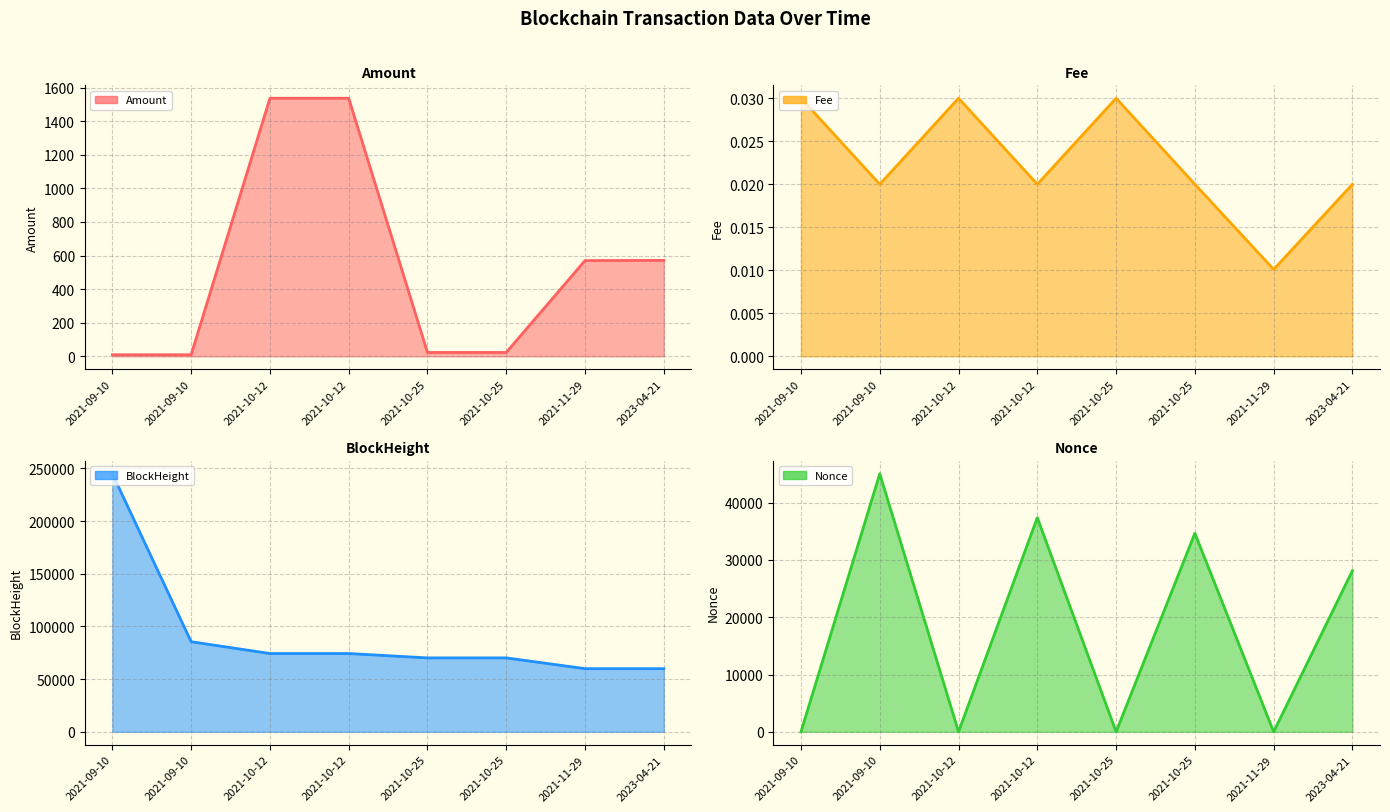

Rank the series by their maximum value, from lowest to highest.

Fee, Amount, Nonce, BlockHeight